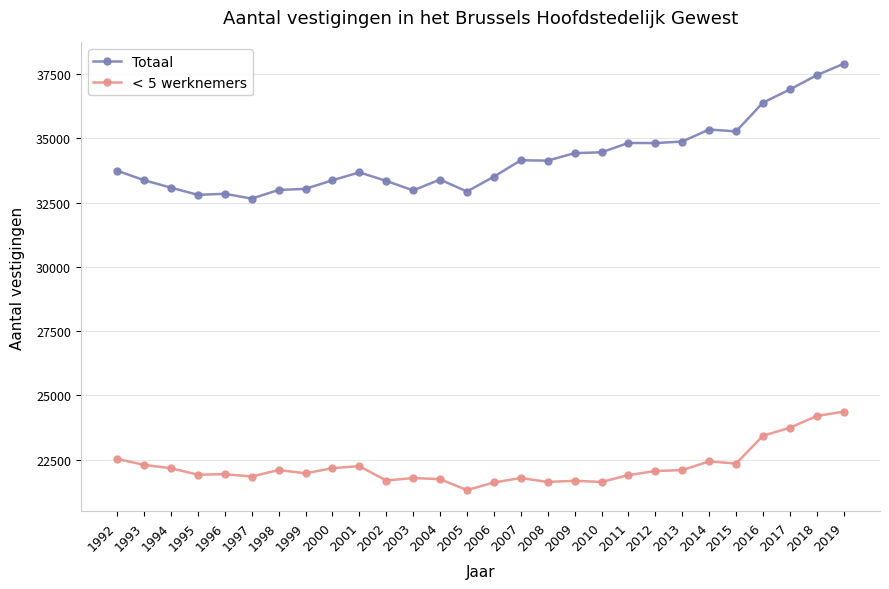

The Totaal series shows 34428 at 2009. True or false?

True